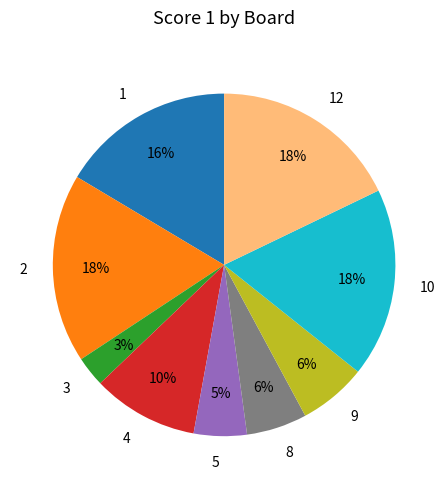

Between 5 and 10, which is larger?

10